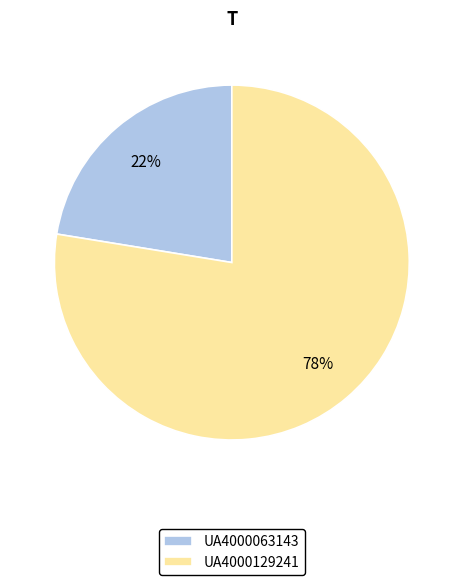

Is UA4000129241 the majority of the pie?

Yes